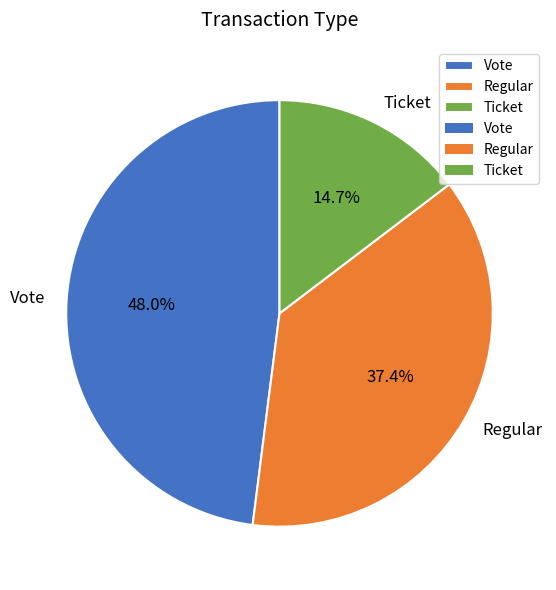

The Vote slice represents 4% of the pie. True or false?

False